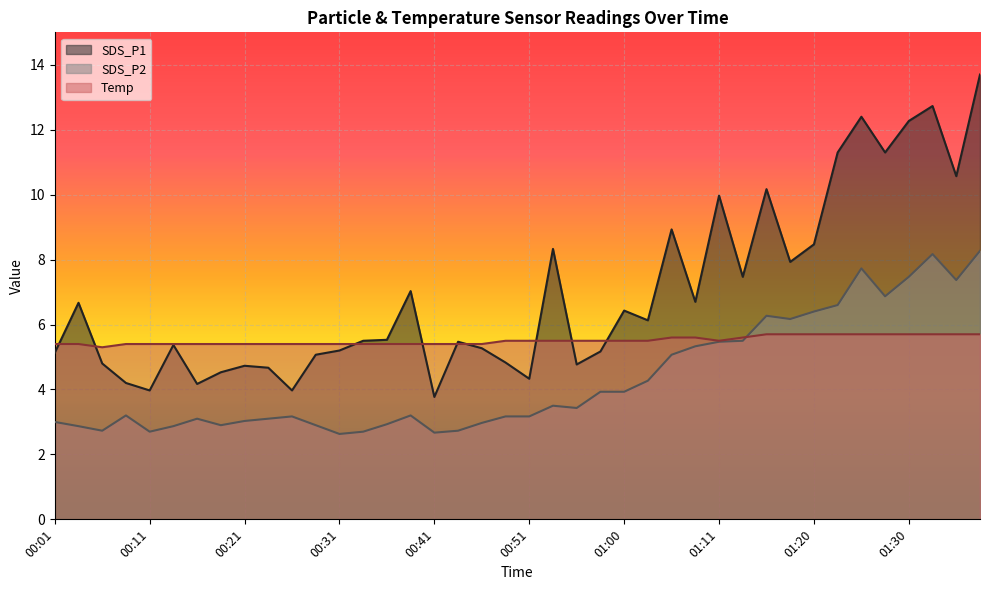

What position from the left is 01:28?

36